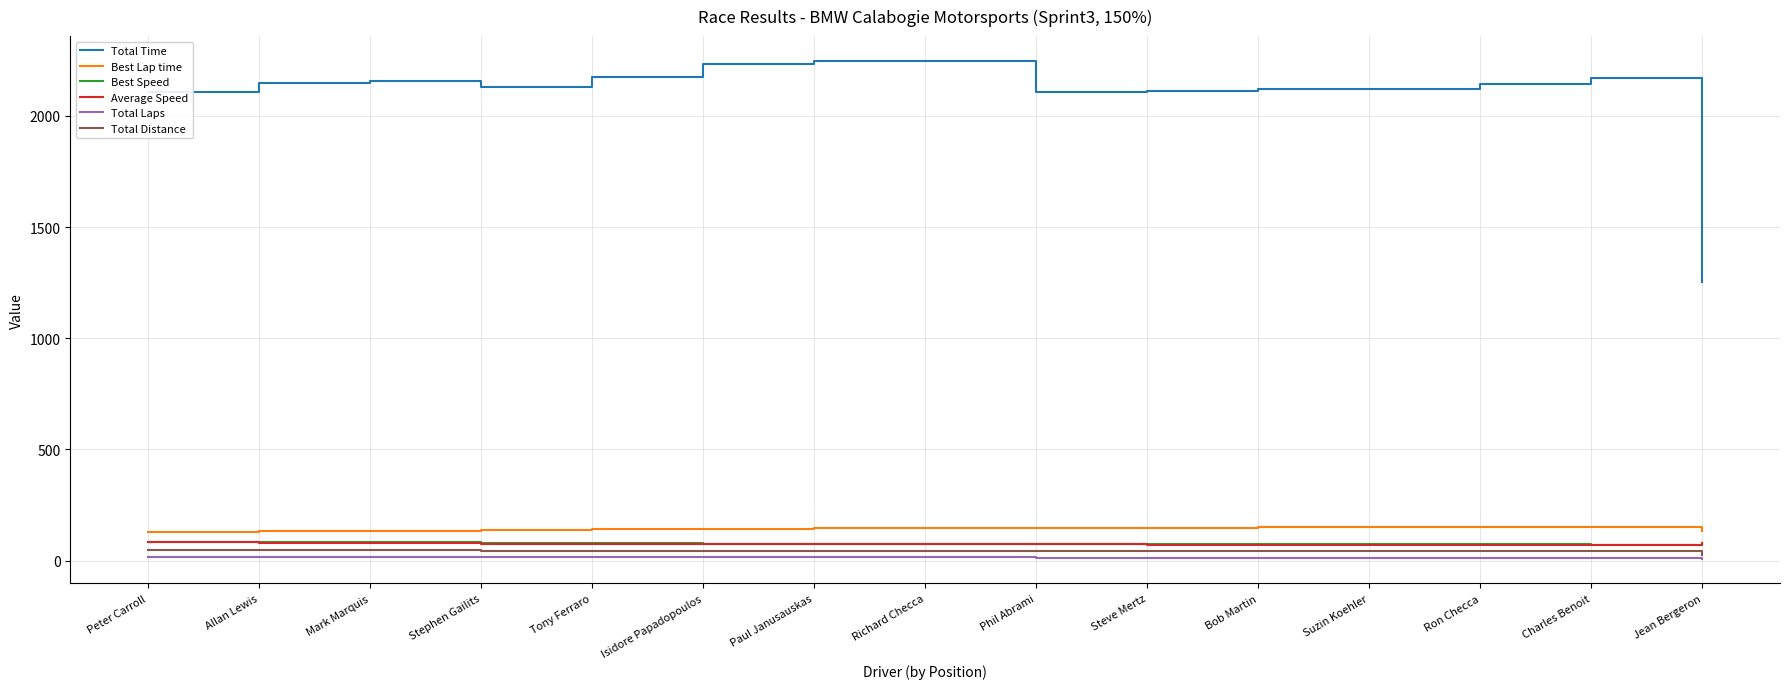

What is the average value of the Best Lap time series?

142.9